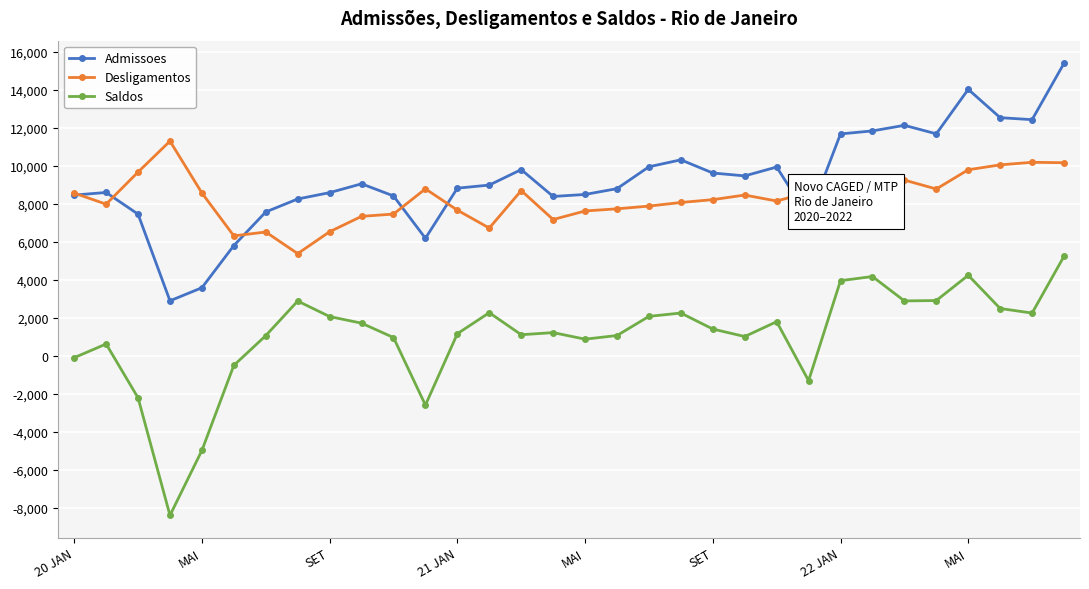

True or false: Desligamentos has more than 2 points higher than both neighbors.

True